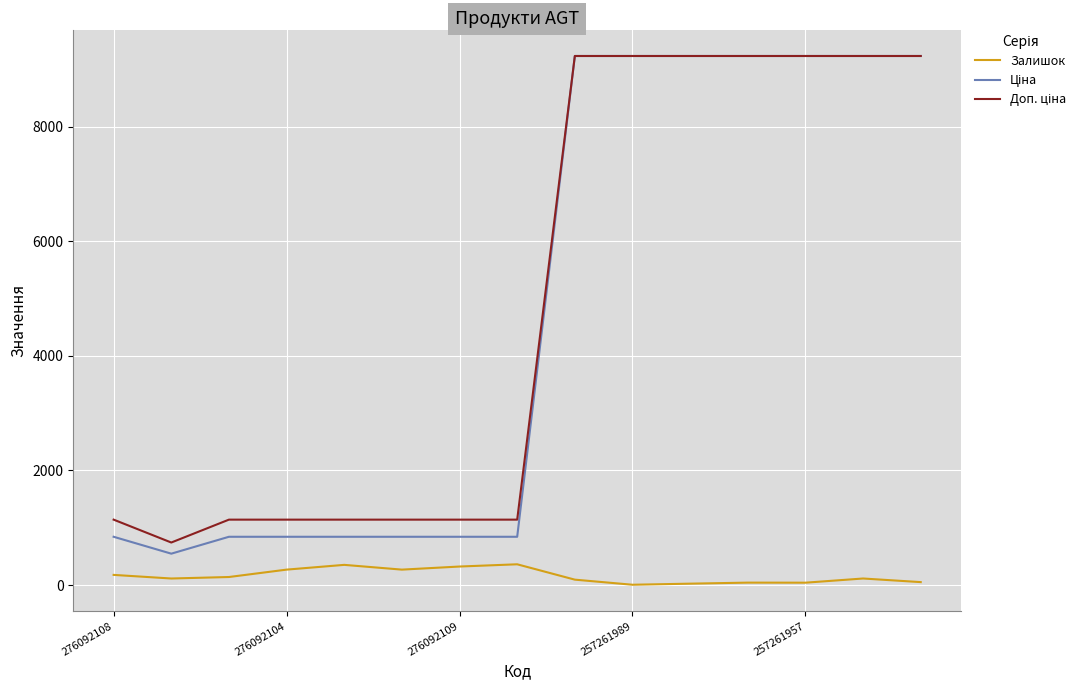

What is the greatest value displayed?

9233.4